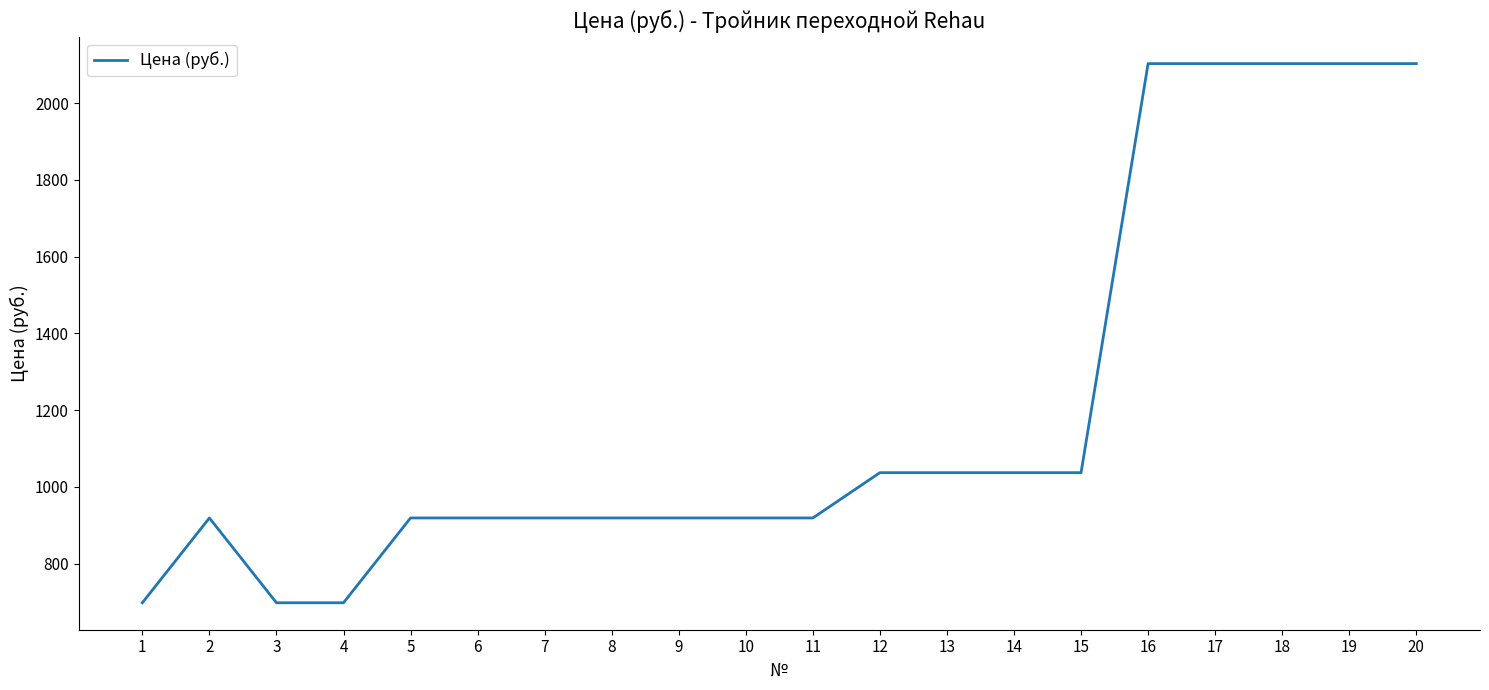

Reading left to right, extract all data points from this chart.

1=698	2=919	3=698	4=698	5=919	6=919	7=919	8=919	9=919	10=919	11=919	12=1037	13=1037	14=1037	15=1037	16=2103	17=2103	18=2103	19=2103	20=2103